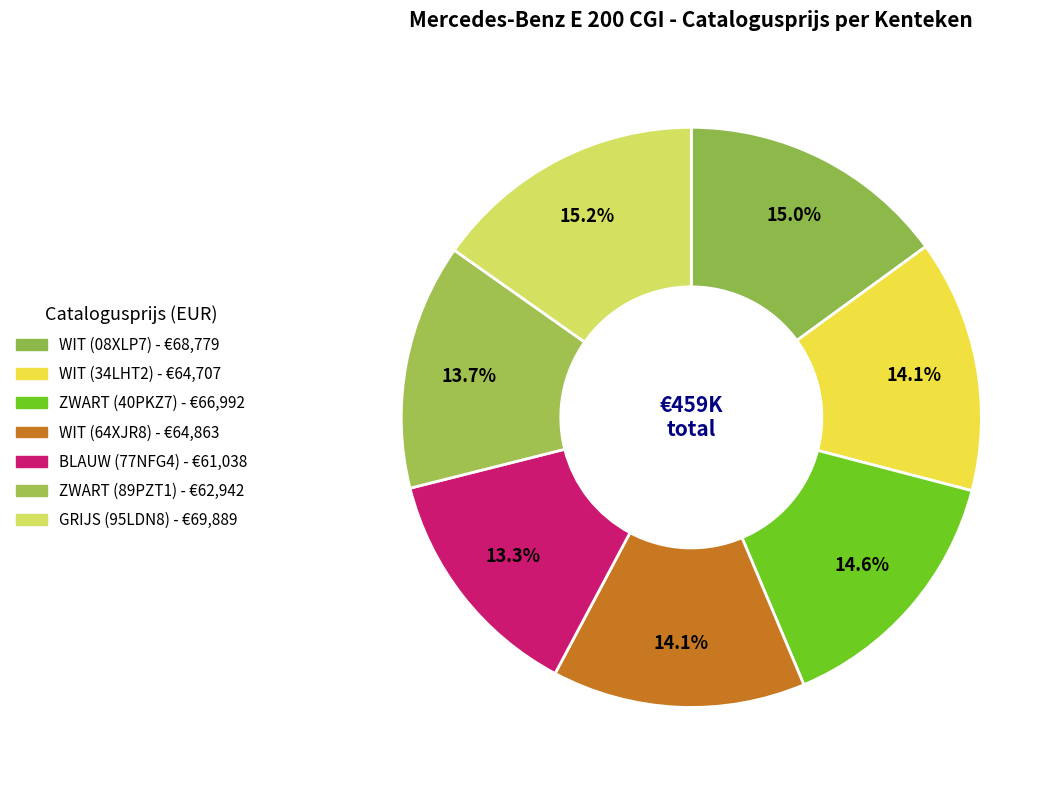

Rank the categories by value from highest to lowest.

GRIJS (95LDN8), WIT (08XLP7), ZWART (40PKZ7), WIT (64XJR8), WIT (34LHT2), ZWART (89PZT1), BLAUW (77NFG4)